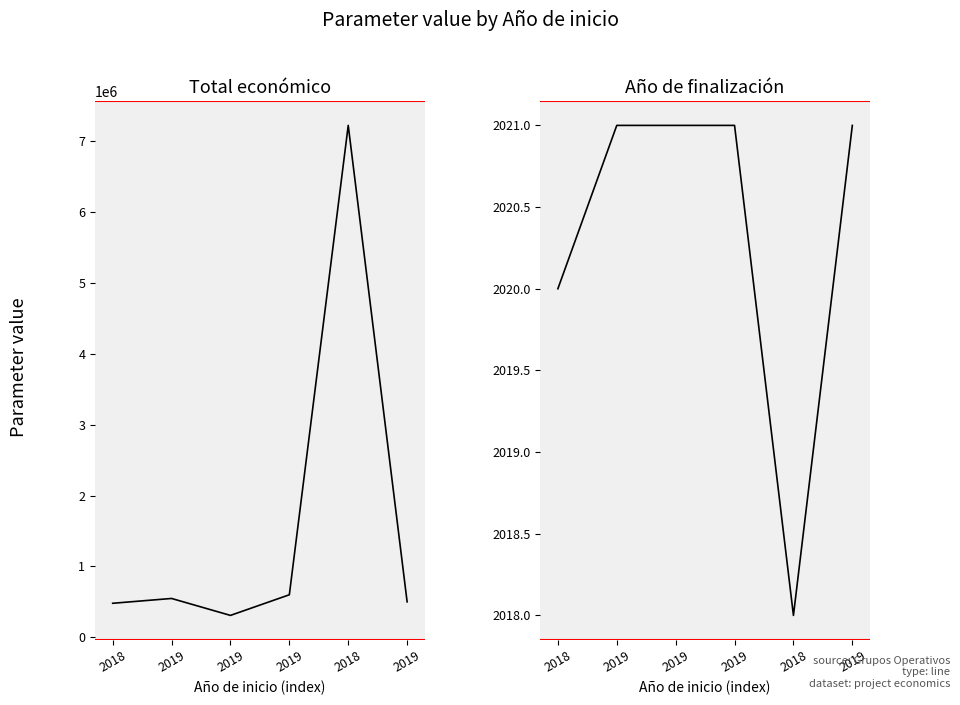

Reading left to right, extract all data points from this chart.

Total económico: 2018=479500	2019=547512	2019=308500	2019=599605	2018=7222818	2019=499930
Año de finalización: 2018=2020	2019=2021	2019=2021	2019=2021	2018=2018	2019=2021